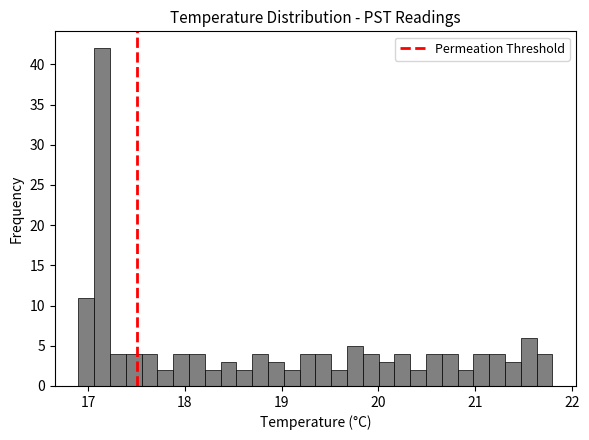

Read against the x-axis, roughly where is the centre of the tallest bar?

17.1